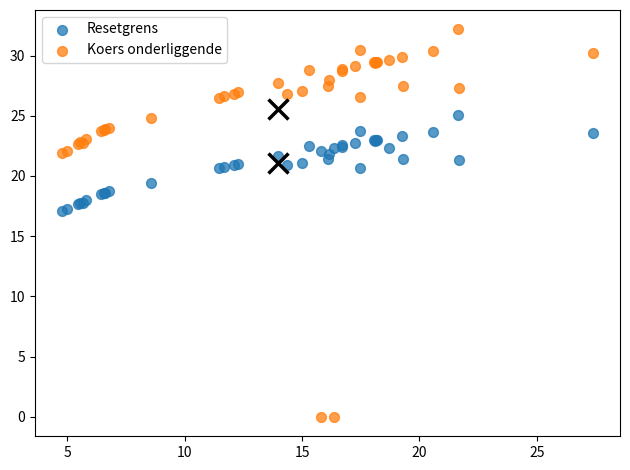

Which series has the widest spread of Y values?

Koers onderliggende